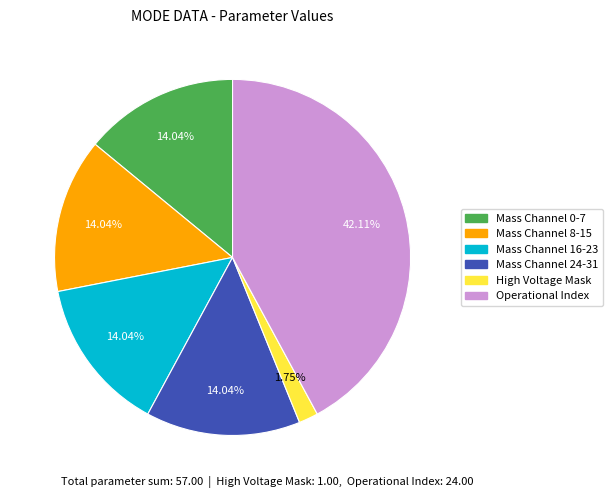

Which slice is the largest?

Operational Index